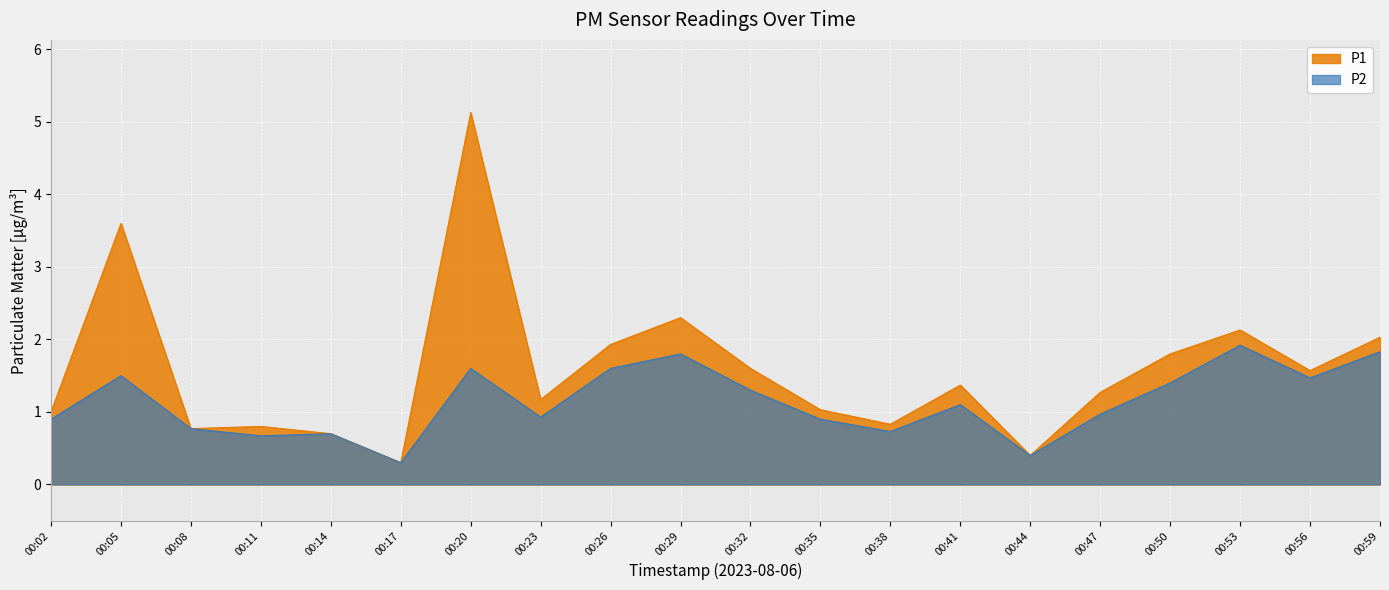

True or false: P1 and P2 cross at least once.

False